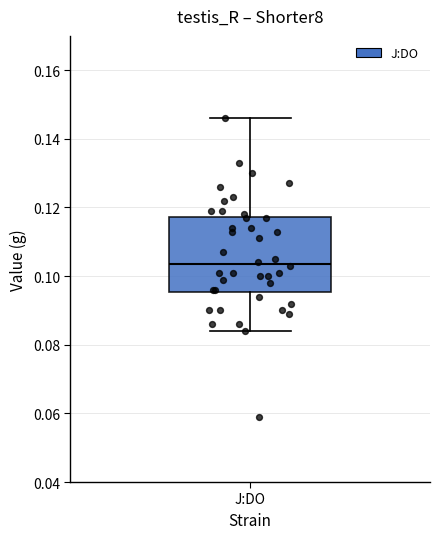

Transcribe this box plot: give where the median line is, the range the box spans, and where the two whiskers end, as read against the y-axis. The values are not printed on the chart, so give them approximately, as read against the axis.

median 0.104, box 0.096 to 0.118, whiskers 0.084 to 0.146